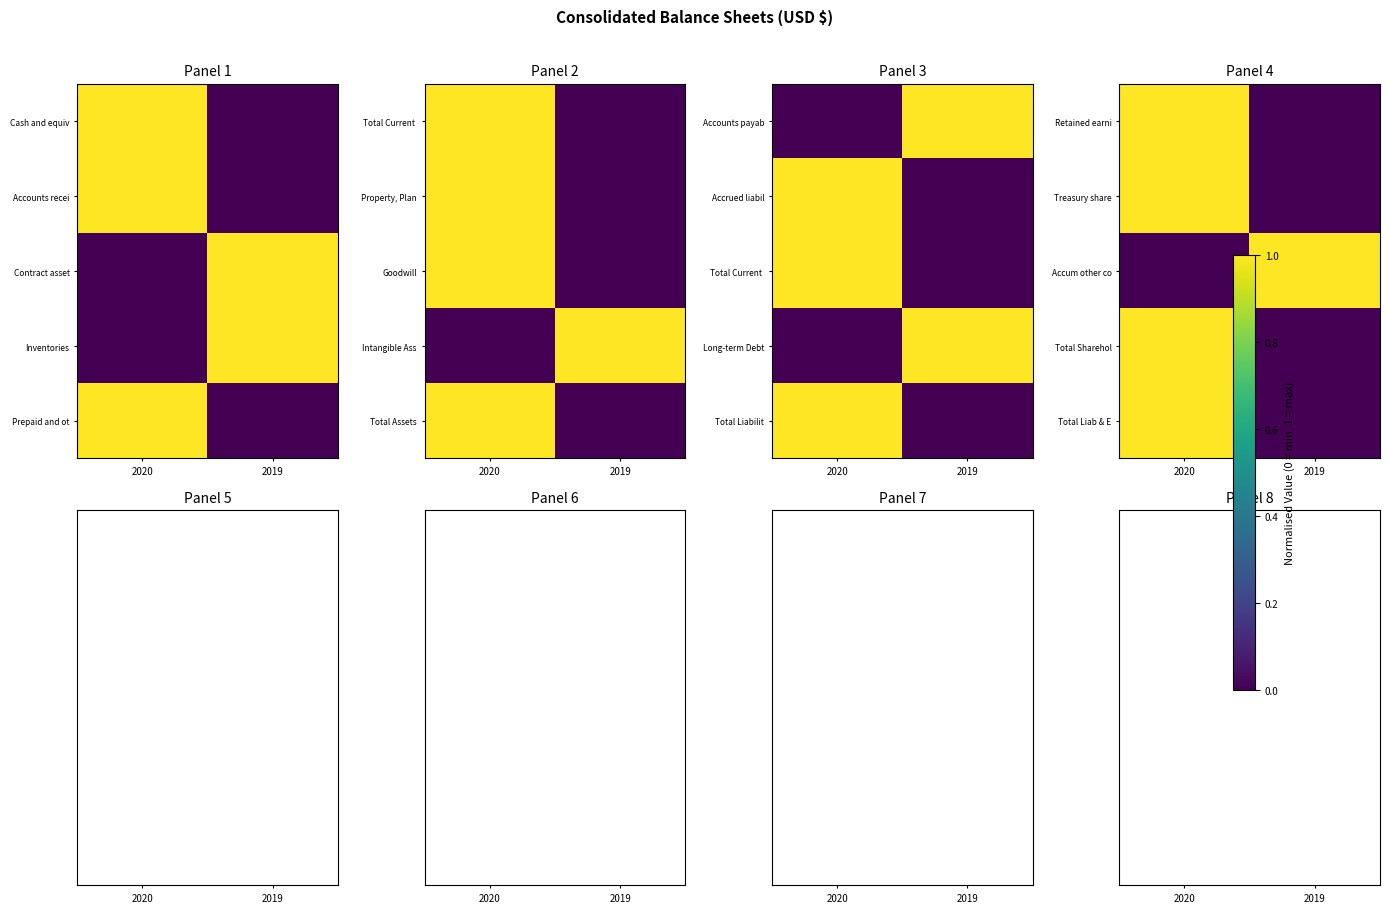

What is the difference between the highest and lowest values at 2020?

1